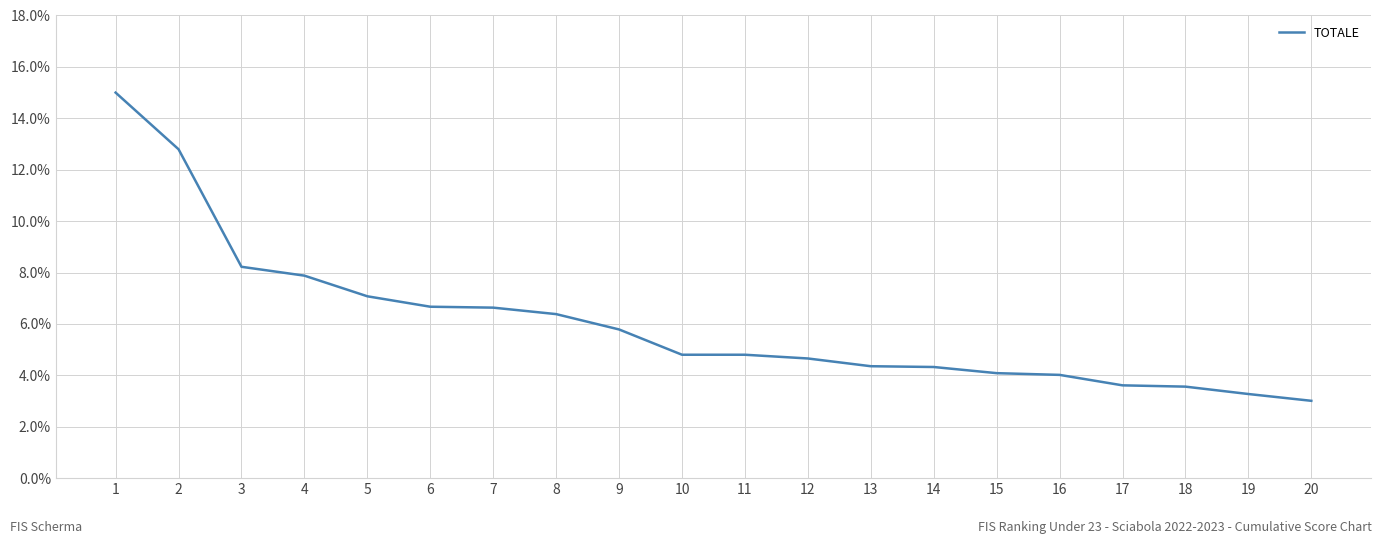

What is the sum of the values at 15 and 14?

8.4